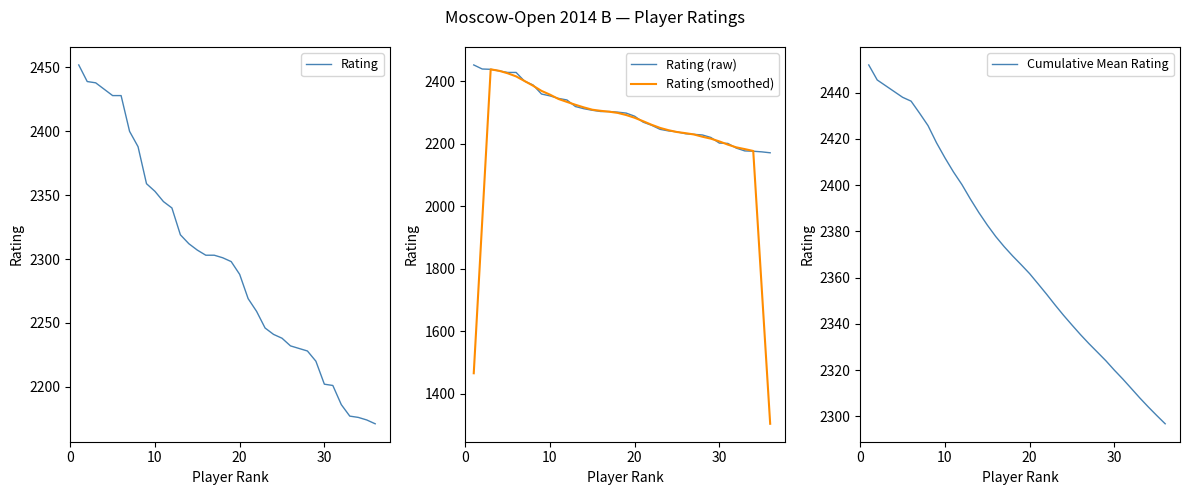

True or false: Cumulative Mean Rating and Rating (raw) cross at least once.

False